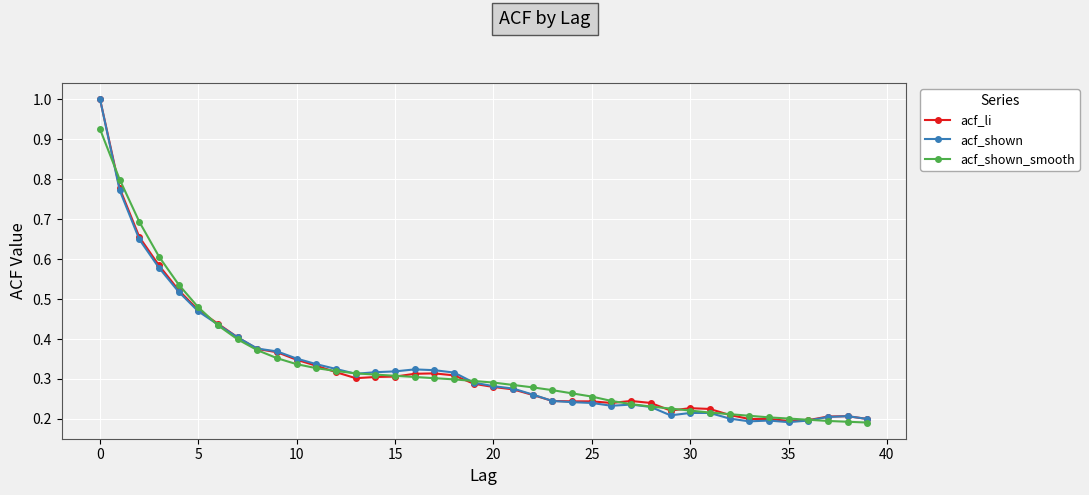

What is the greatest value displayed?

1.0